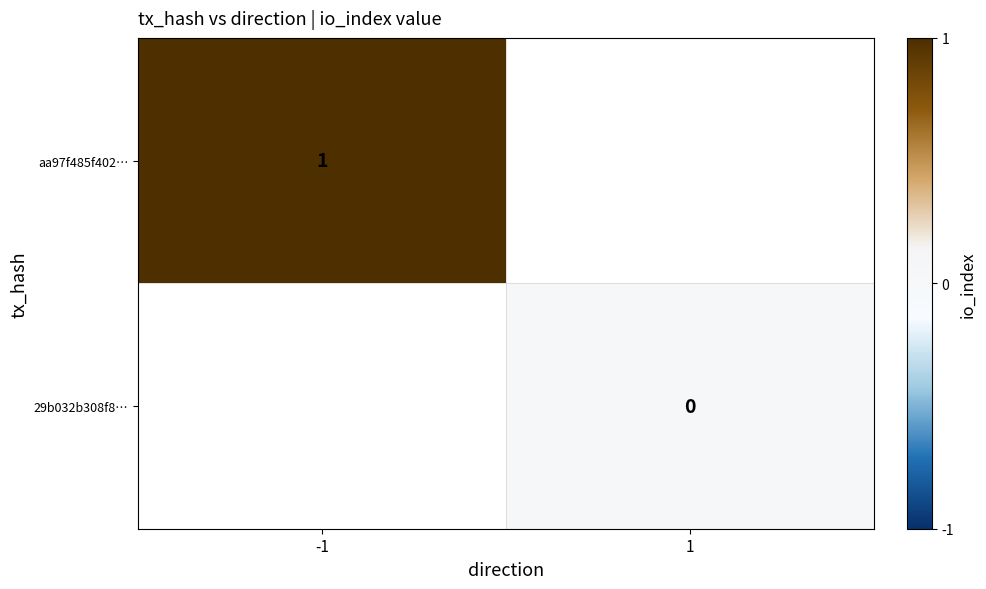

True or false: aa97f485f402… has a value of 0 at -1.

False